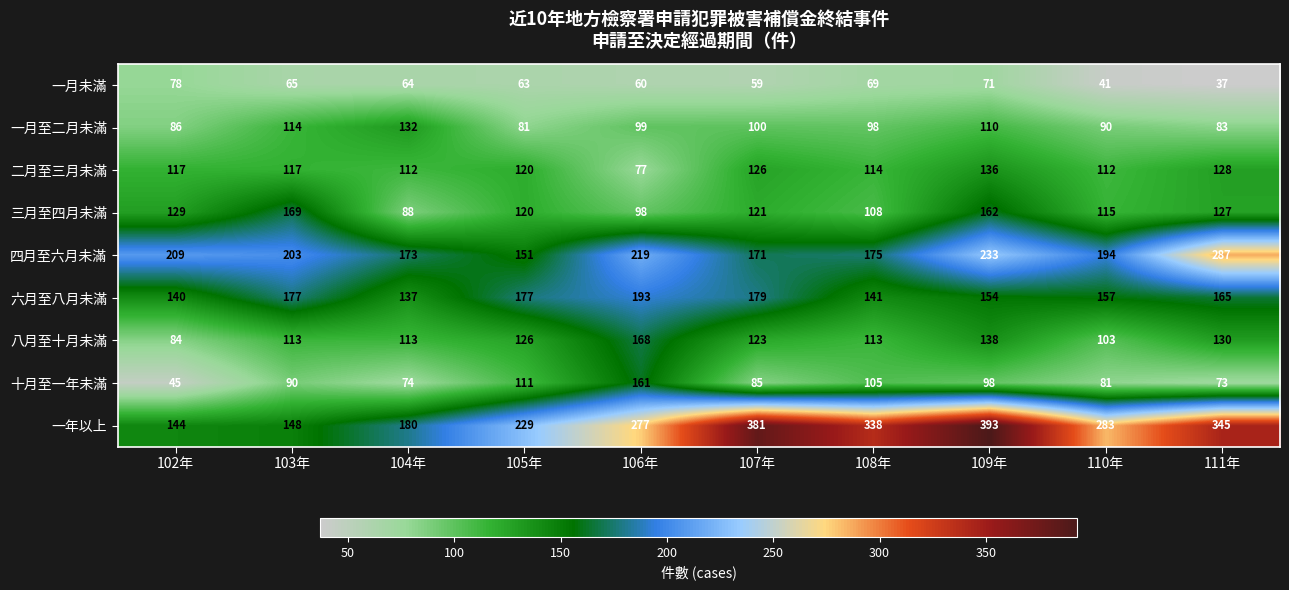

True or false: 二月至三月未滿 has a value of 112 at 110年.

True